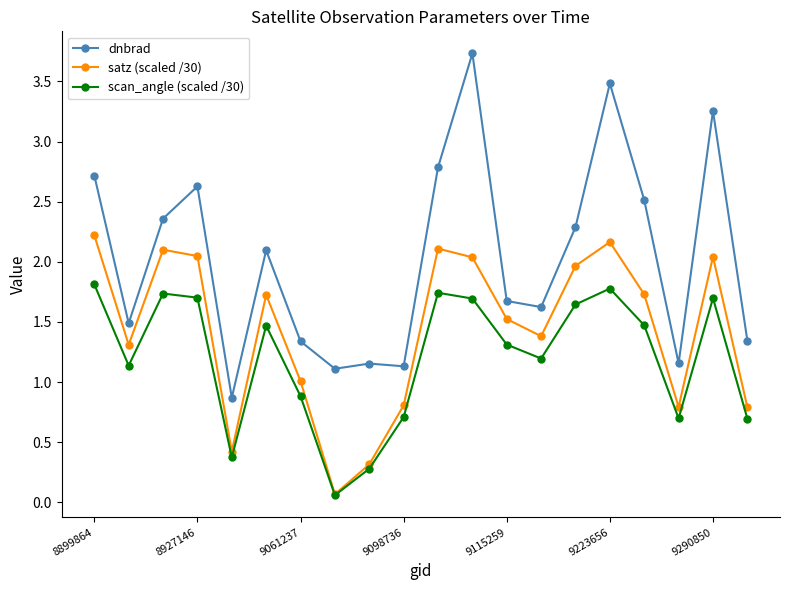

How many values in the scan_angle (scaled /30) series are below 1?

7